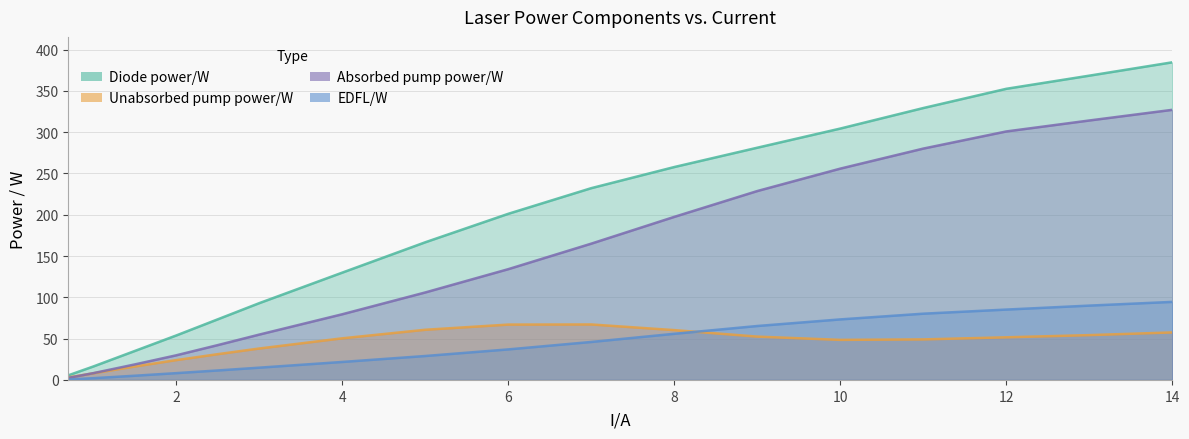

What is the value of the Unabsorbed pump power/W point at the 8th from the left?

60.8